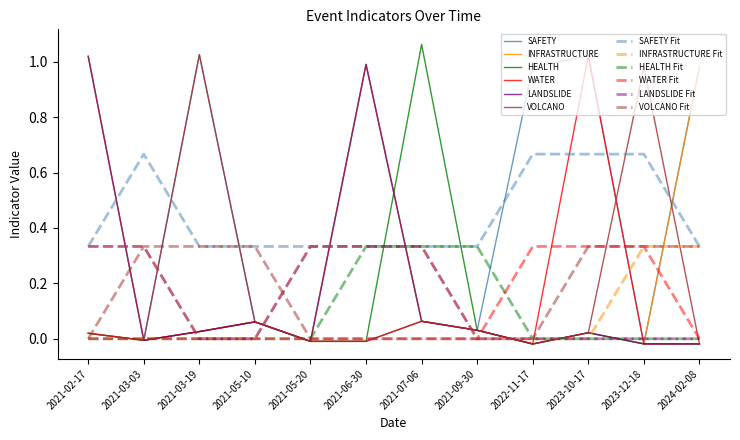

Is the value of WATER Fit at 2021-02-17 greater than the value of HEALTH at 2021-07-06?

No